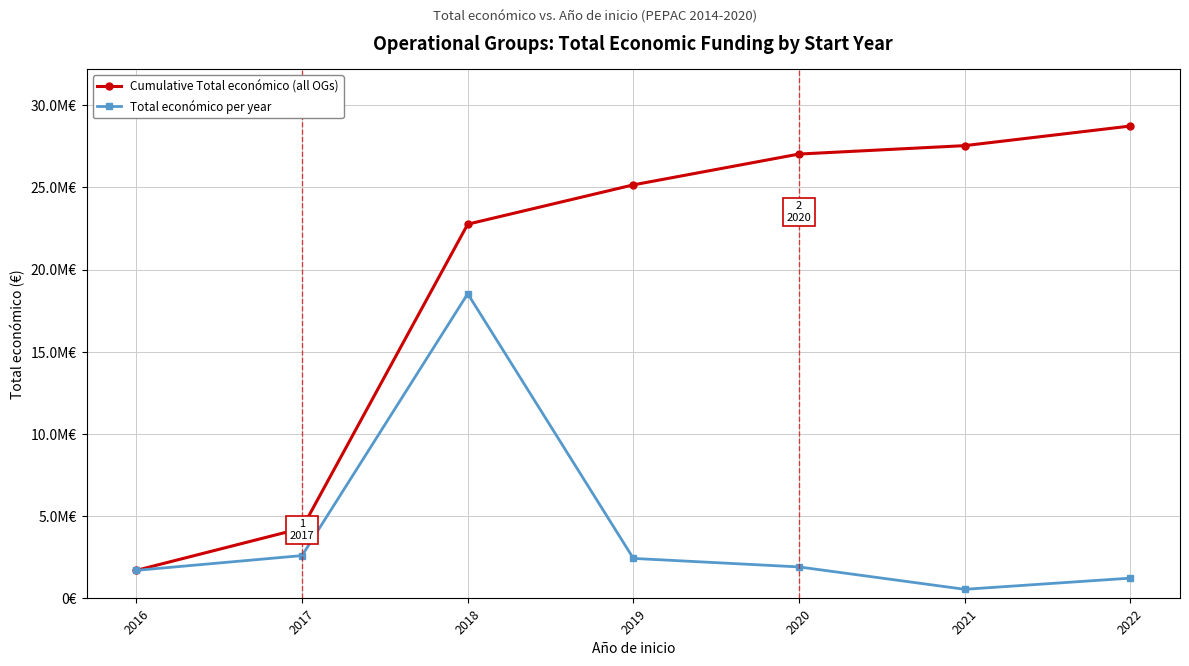

Reading left to right, list all the values displayed in this chart.

Cumulative Total económico (all OGs): 2016=1669145	2017=4237740	2018=22764128	2019=25160619	2020=27037769	2021=27550961	2022=28744579
Total económico per year: 2016=1669145	2017=2568595	2018=18526388	2019=2396491	2020=1877150	2021=513192	2022=1193618